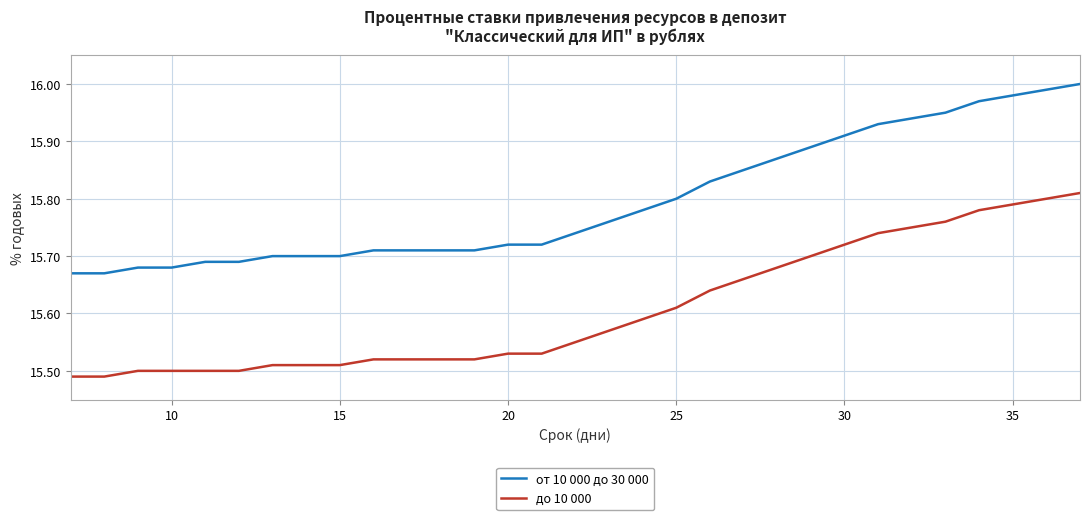

How many lines are shown in the chart?

2